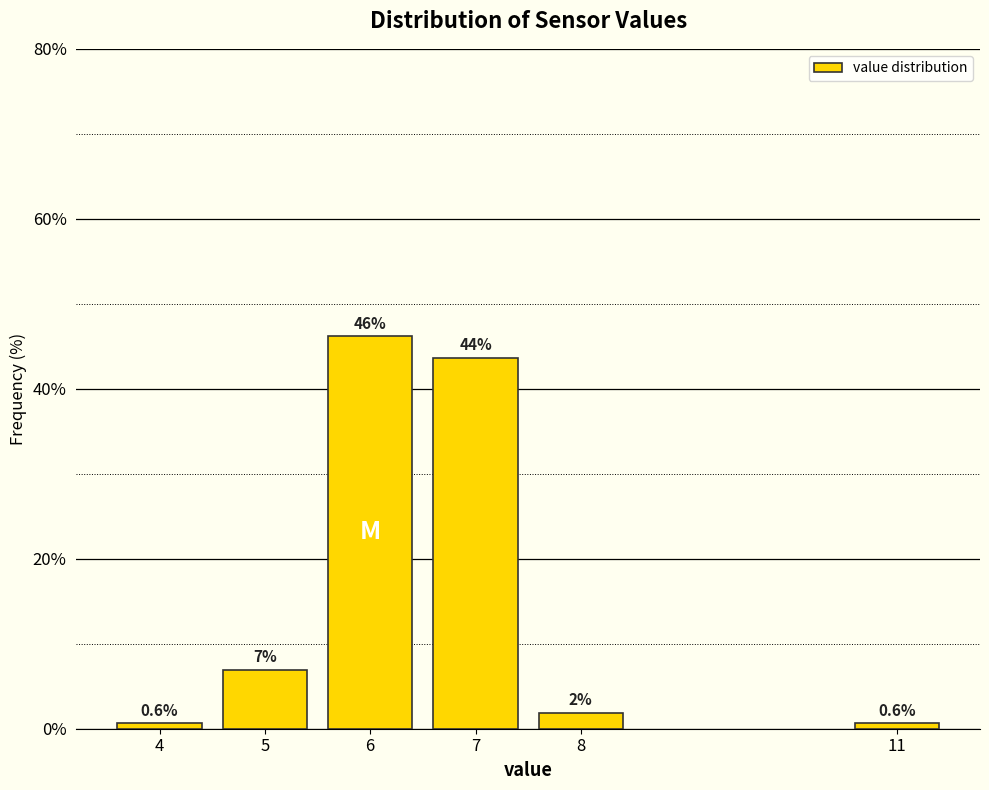

Reading left to right, list all the values displayed in this chart.

4=0.6	5=7.0	6=46.2	7=43.7	8=1.9	11=0.6